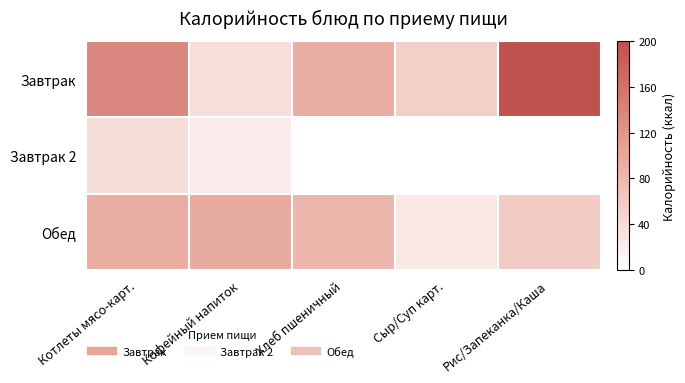

Count the number of data series in this chart.

3